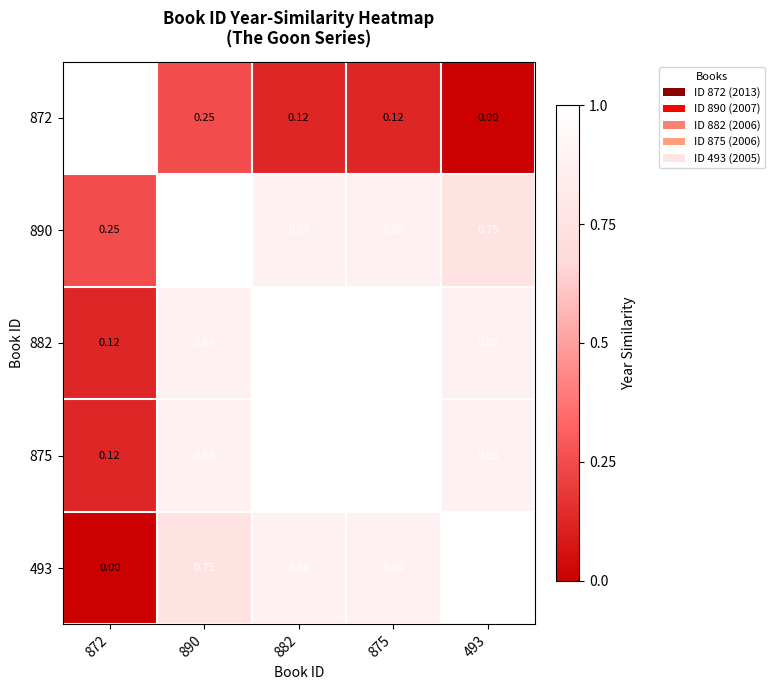

Is the value of 875 at 890 greater than the value of 890 at 890?

No